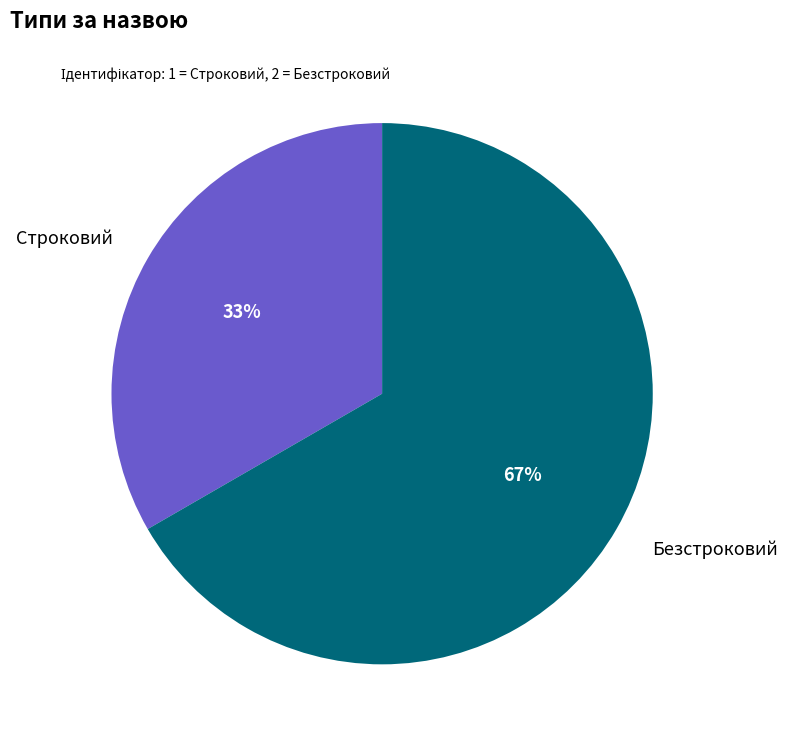

Is there a majority slice in this chart?

Yes